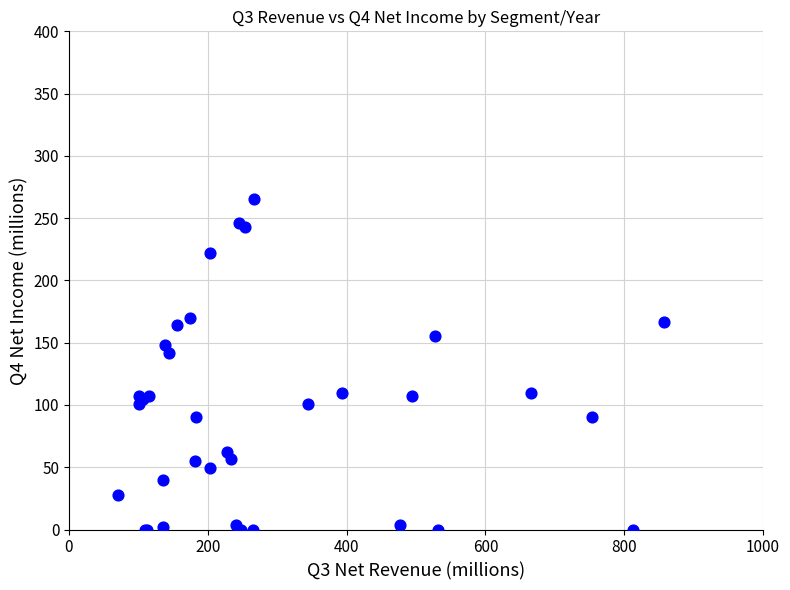

What Y value in the scatter plot is closest to 132?

142